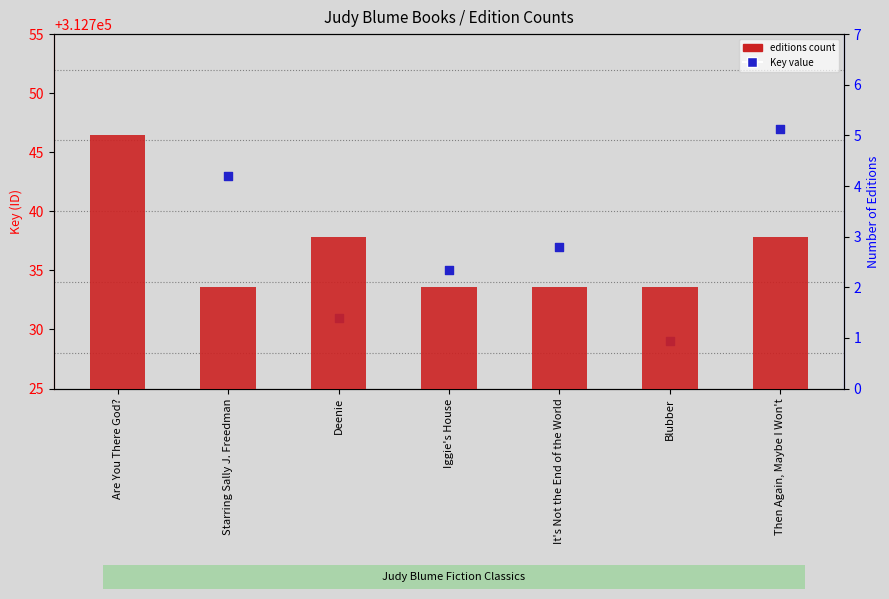

Between Are You There God? and Deenie, which is larger?

Are You There God?